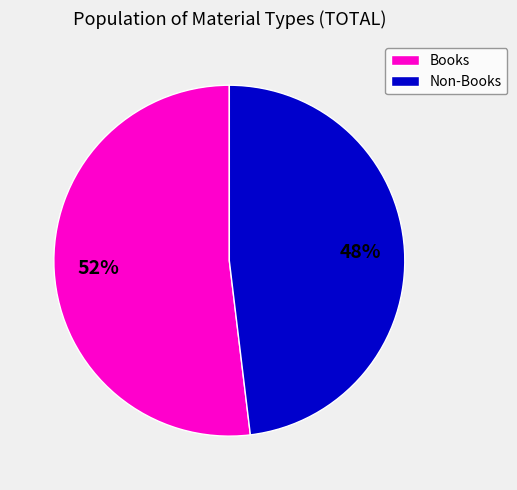

Does Non-Books represent more than half of the total?

No